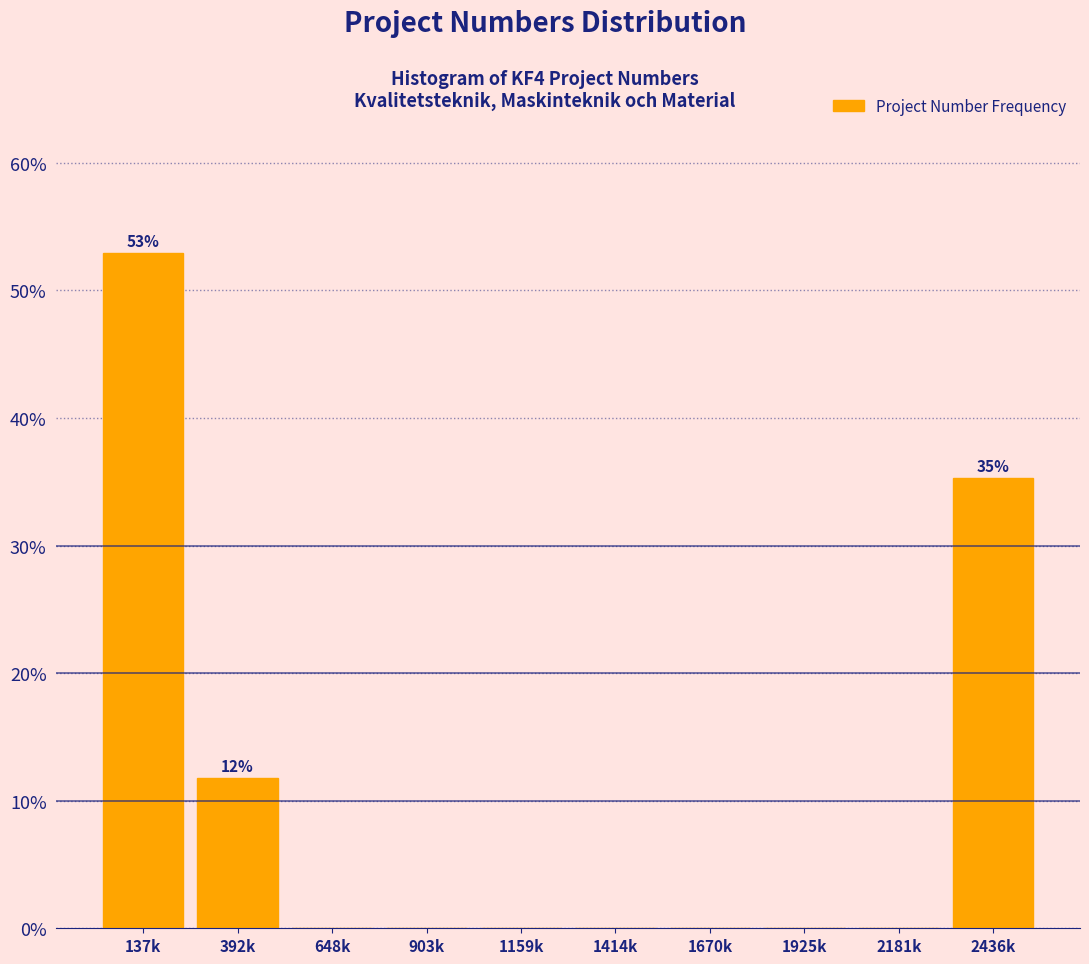

Reading left to right, transcribe all the data shown in this chart.

137k=52.9	392k=11.8	648k=0.0	903k=0.0	1159k=0.0	1414k=0.0	1670k=0.0	1925k=0.0	2181k=0.0	2436k=35.3